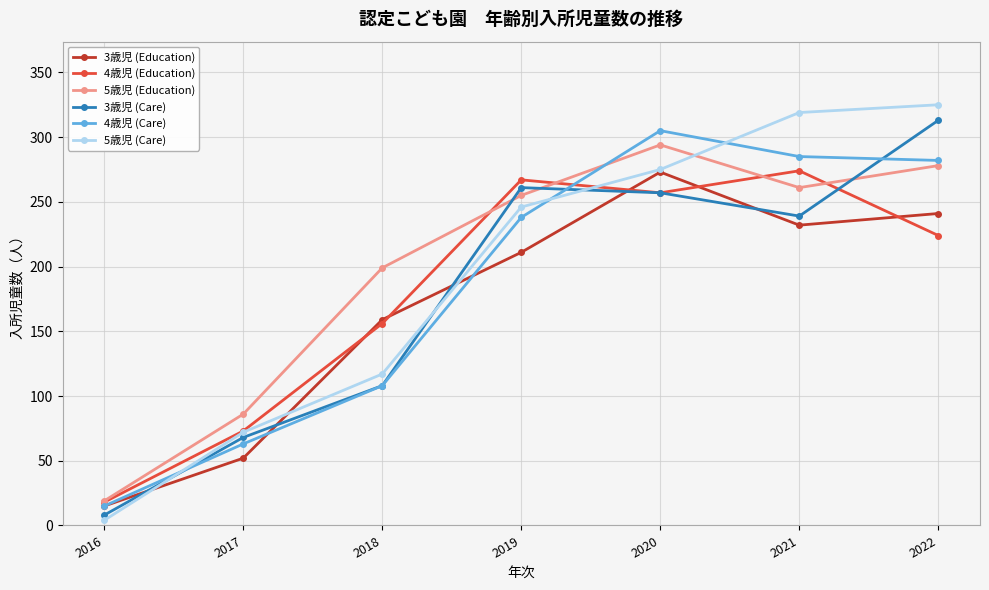

The 5歳児 (Education) series shows 32 at 2016. True or false?

False